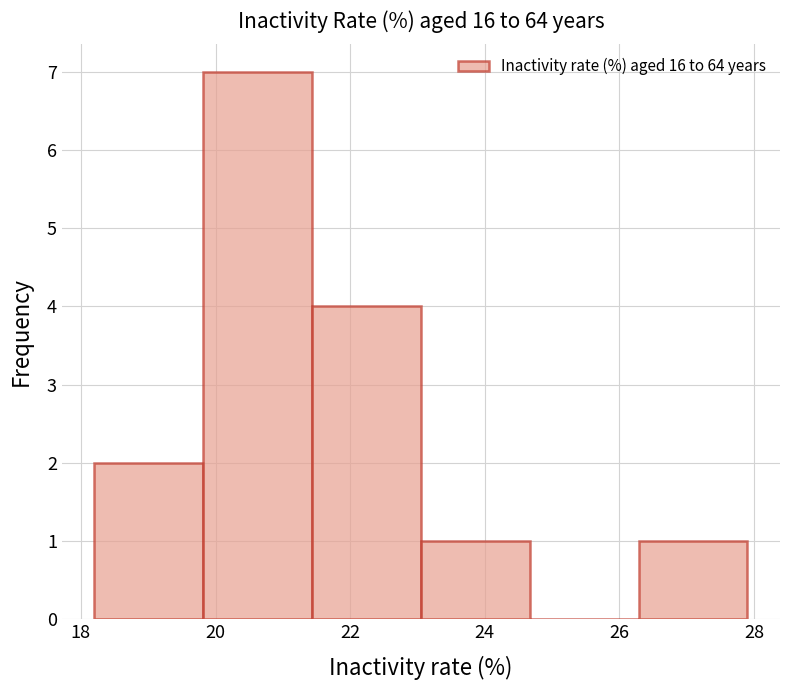

Over which range of the x-axis is the bar tallest?

19.8 to 21.4